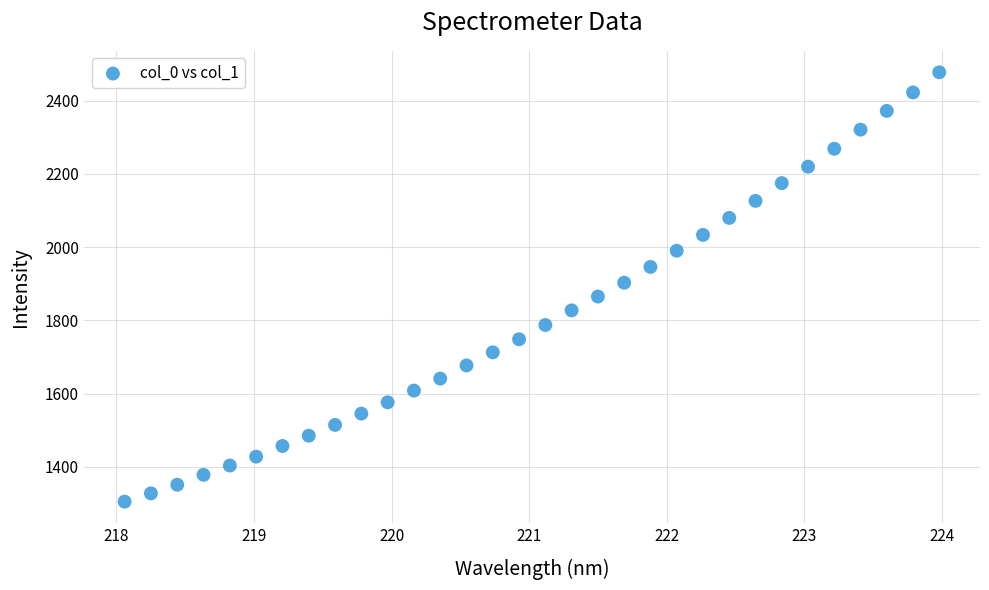

What is the range of X values (max minus min)?

5.9